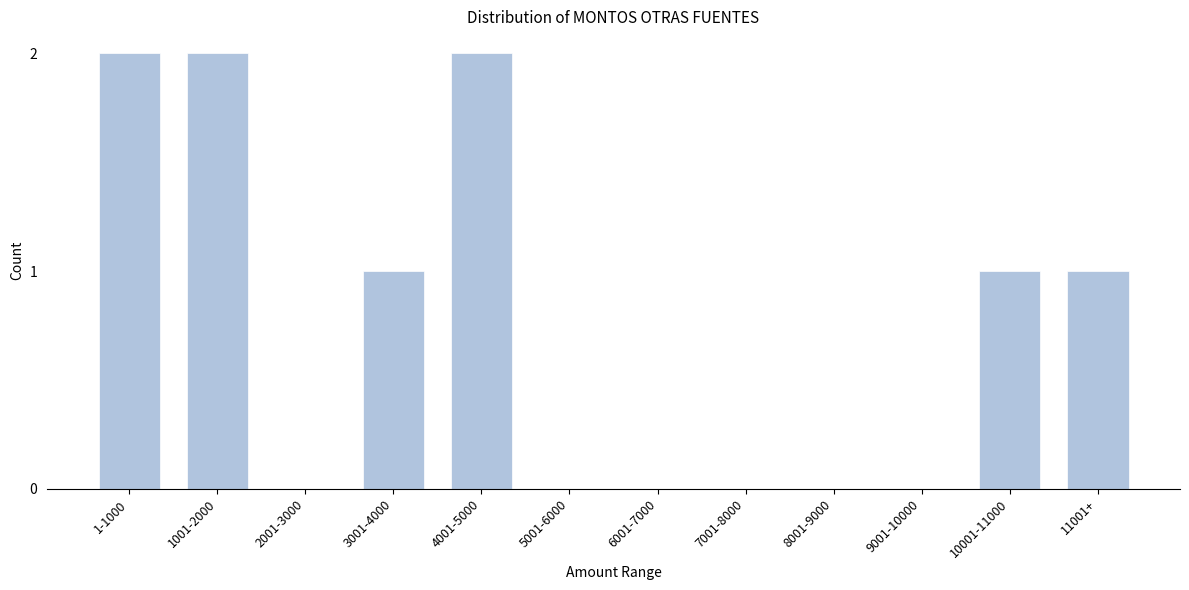

Reading right to left, transcribe all the data shown in this chart.

11001+=1	10001-11000=1	9001-10000=0	8001-9000=0	7001-8000=0	6001-7000=0	5001-6000=0	4001-5000=2	3001-4000=1	2001-3000=0	1001-2000=2	1-1000=2